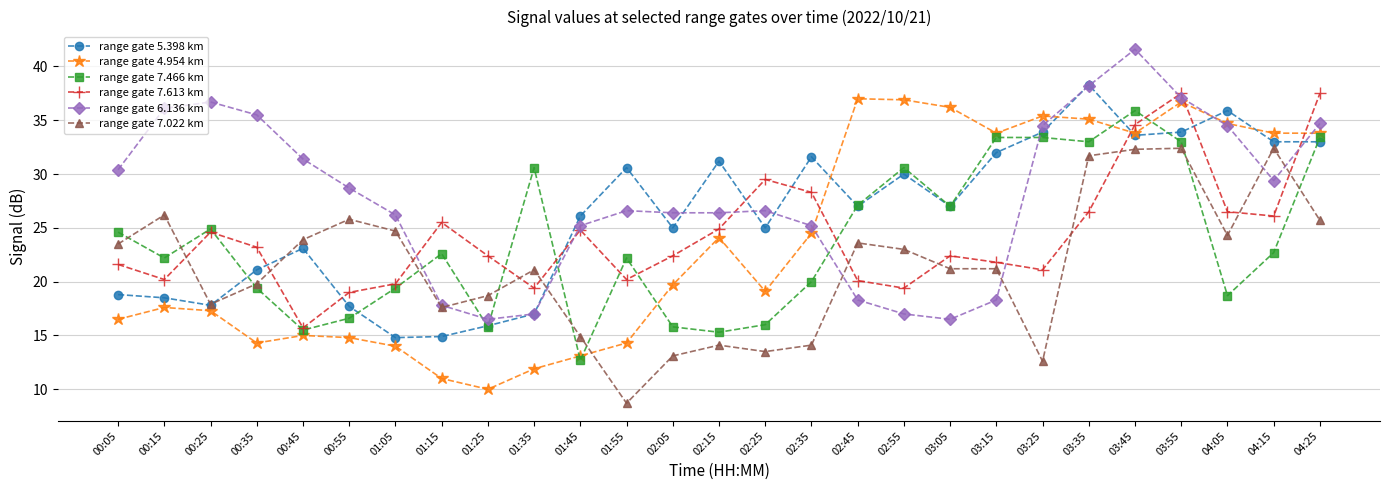

True or false: range gate 4.954 km has a value of 23.3 at 03:25.

False